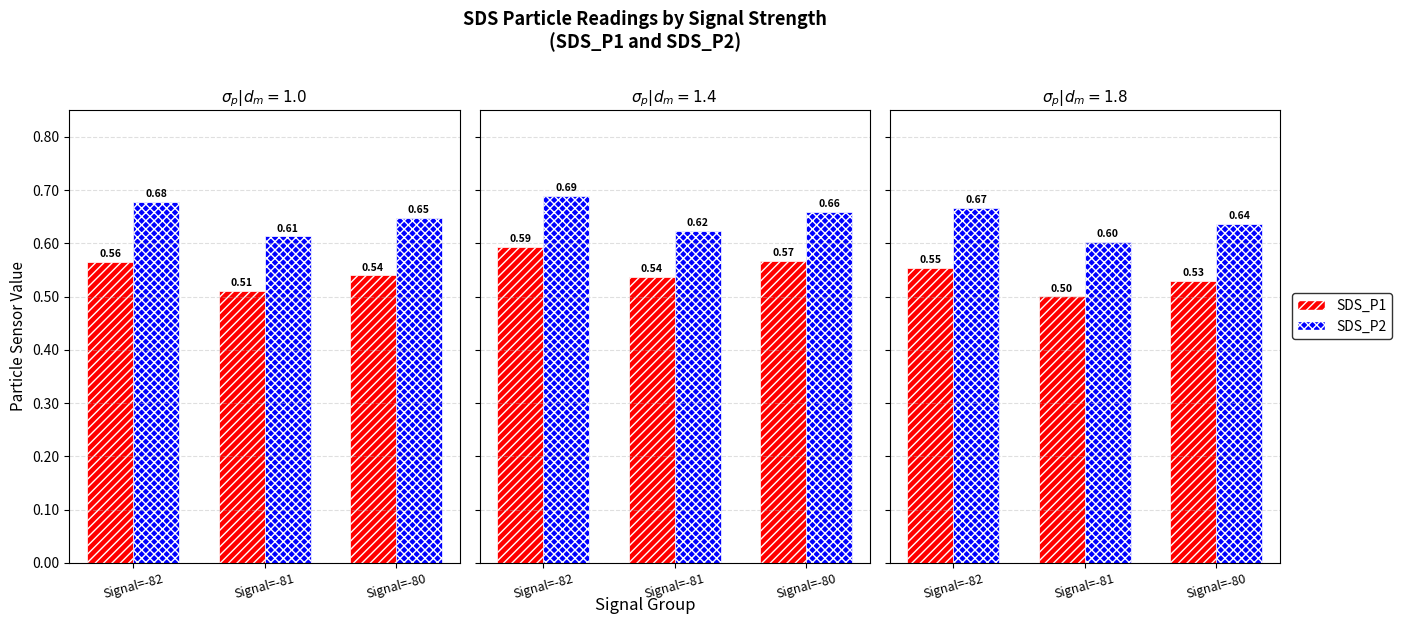

At how many categories does at least one series exceed 0?

3